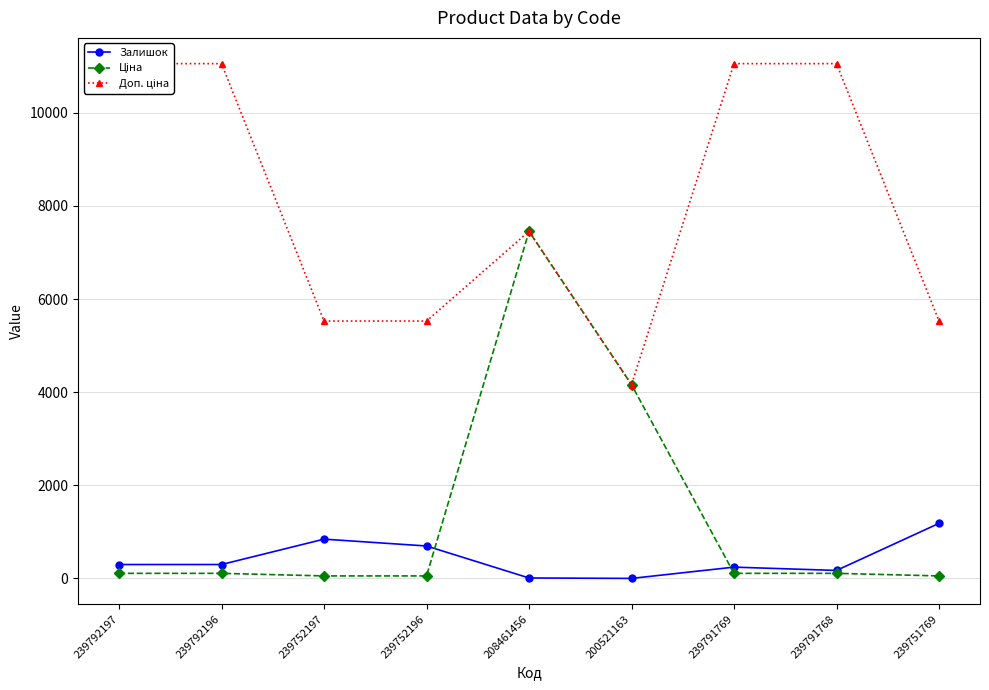

In Залишок, how many points are higher than both neighbors (excluding endpoints)?

2